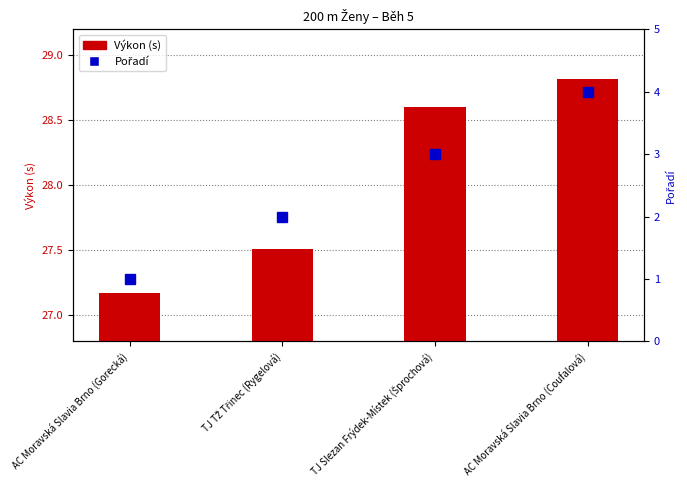

At which label is Pořadí closest to 2?

TJ TŽ Třinec (Rygelová)